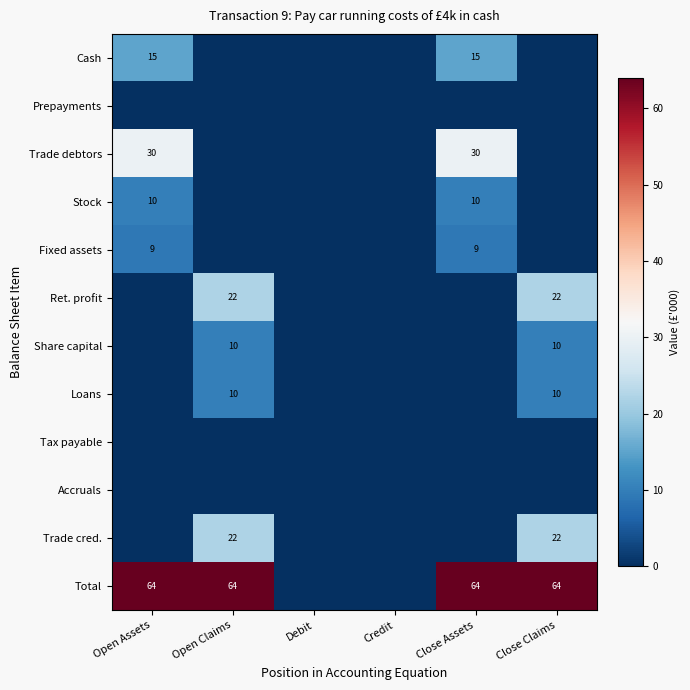

Is it true that Total equals 114 at Open Claims?

False